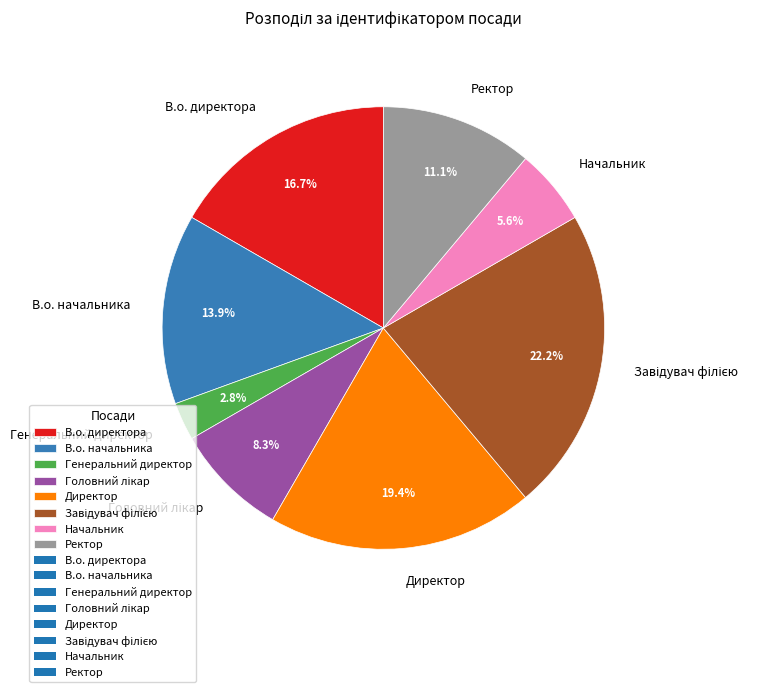

Does Генеральний директор represent more than half of the total?

No